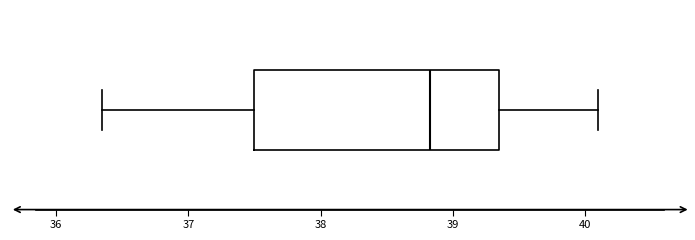

Where is the right edge of the box on the x-axis? The values are not printed on the chart, so give them approximately, as read against the axis.

39.4